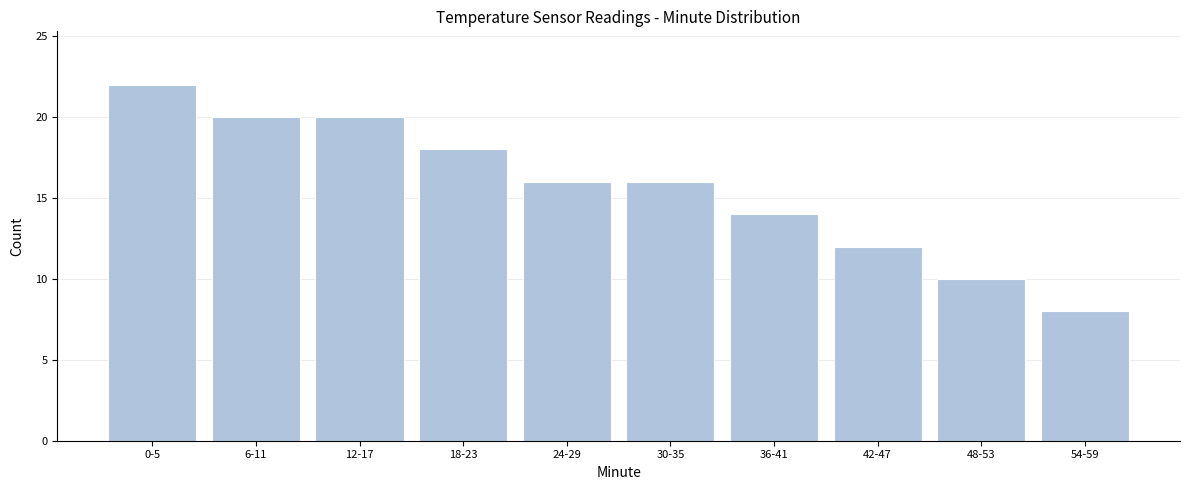

Reading right to left, extract all data points from this chart.

8	10	12	14	16	16	18	20	20	22